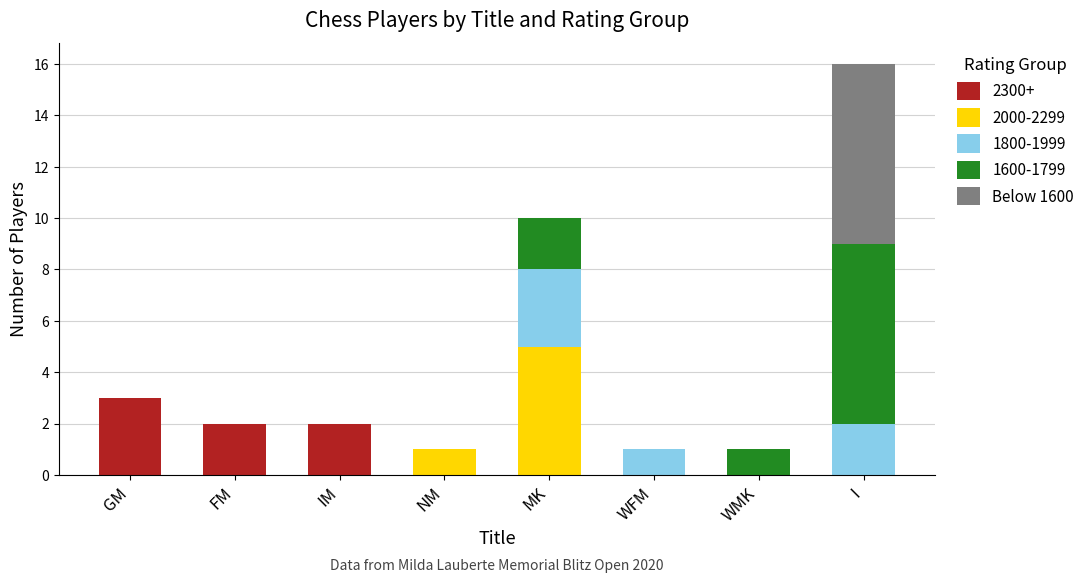

True or false: 2300+ has a value of 0 at WFM.

True